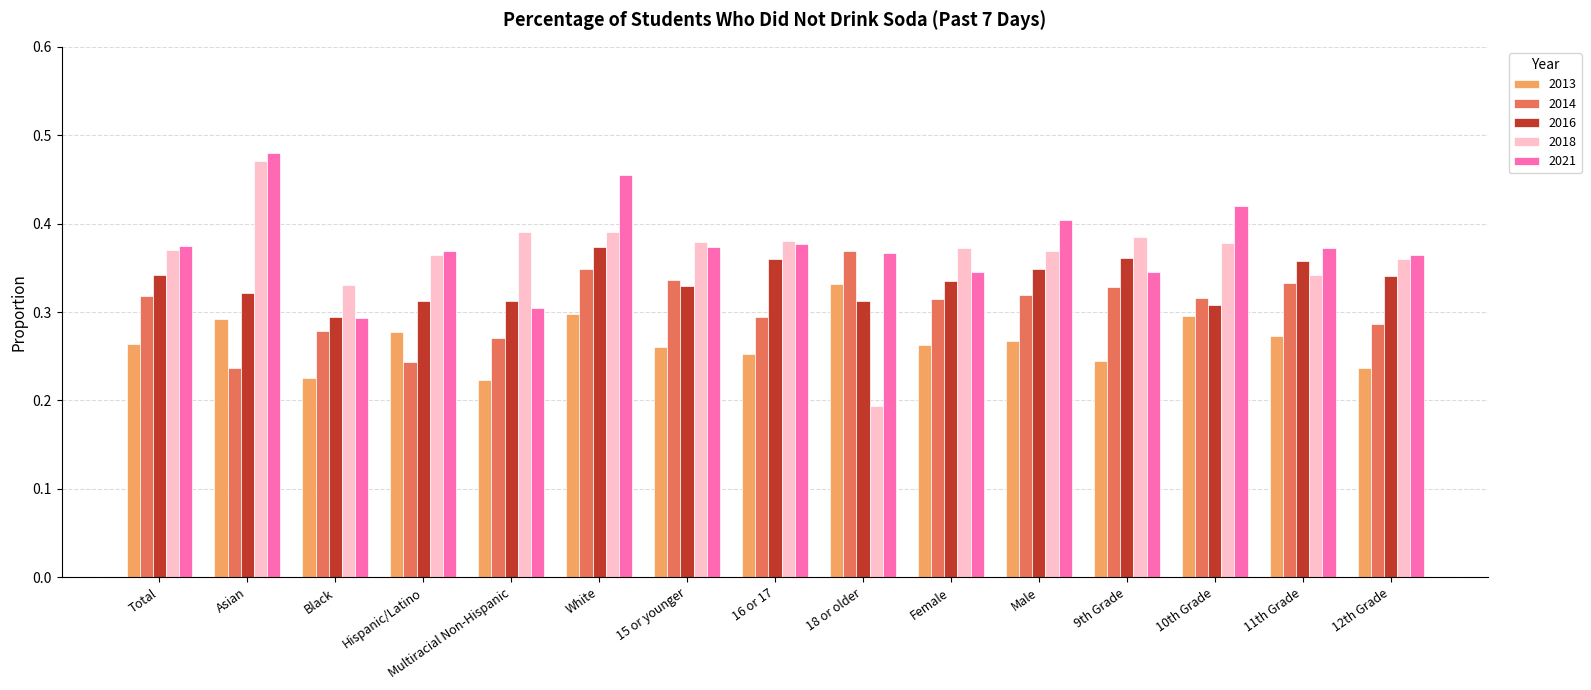

Which category has the lowest value across all series?

18 or older